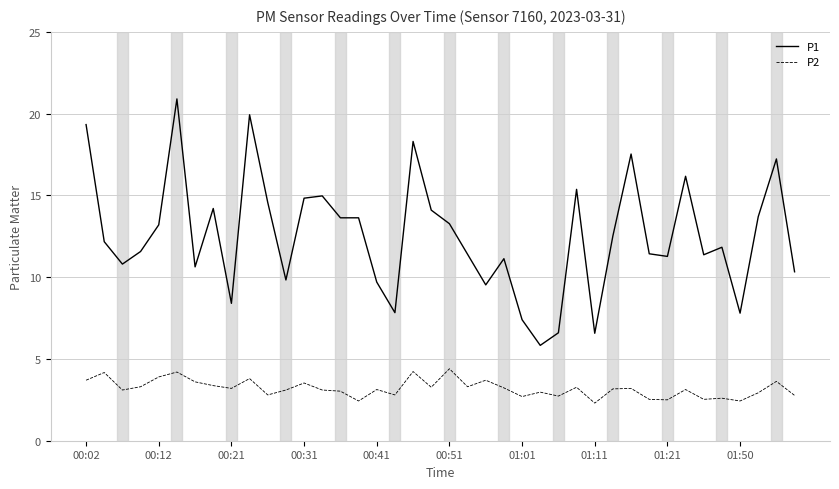

True or false: P2 and P1 cross at least once.

False